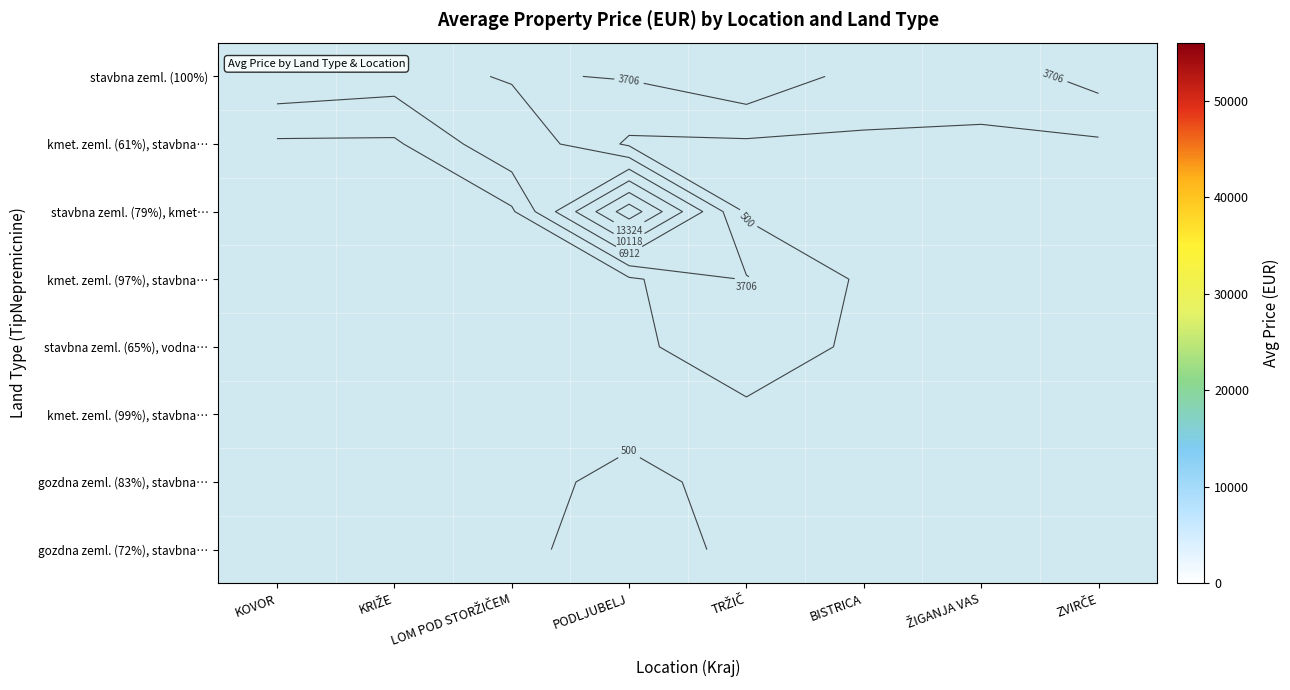

List the series in order of their peak value, lowest first.

stavbna zeml. (100%), kmet. zeml. (61%), stavbna…, stavbna zeml. (79%), kmet…, kmet. zeml. (97%), stavbna…, stavbna zeml. (65%), vodna…, kmet. zeml. (99%), stavbna…, gozdna zeml. (83%), stavbna…, gozdna zeml. (72%), stavbna…